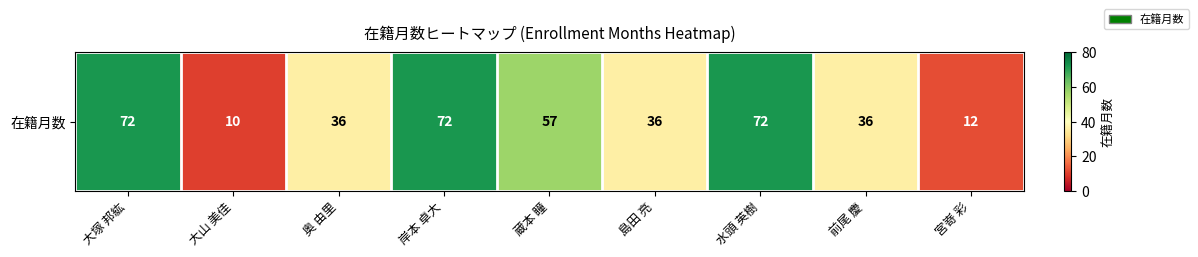

Reading left to right, list all the values displayed in this chart.

大塚 邦紘=72	大山 美佳=10	奥 由里=36	岸本 卓大=72	蔵本 瞳=57	島田 亮=36	水頭 英樹=72	前尾 慶=36	宮嵜 彩=12